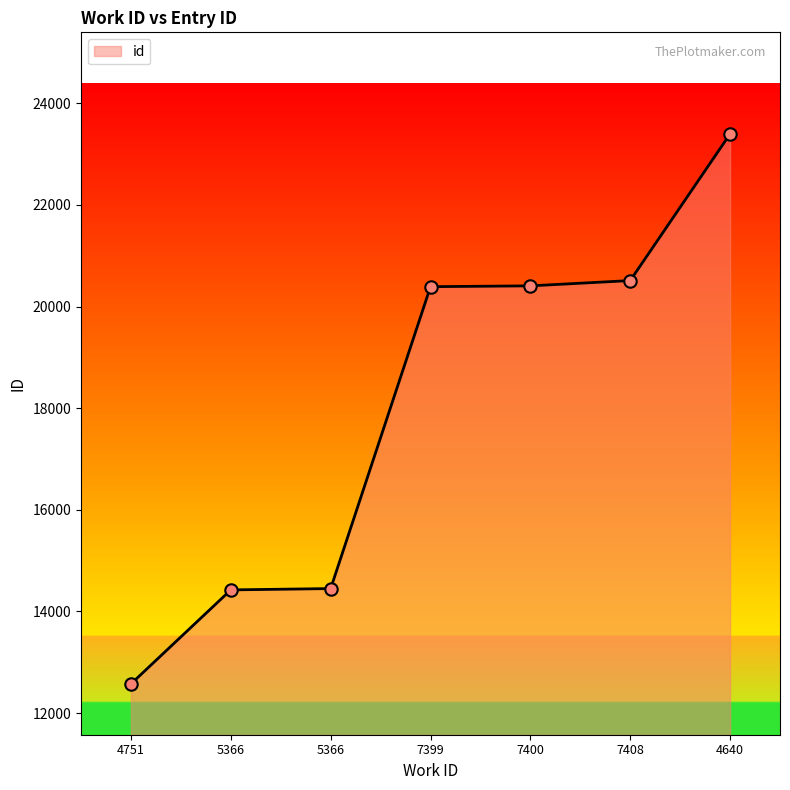

What is the ratio of the value at 7400 to the value at 5366?

1.4